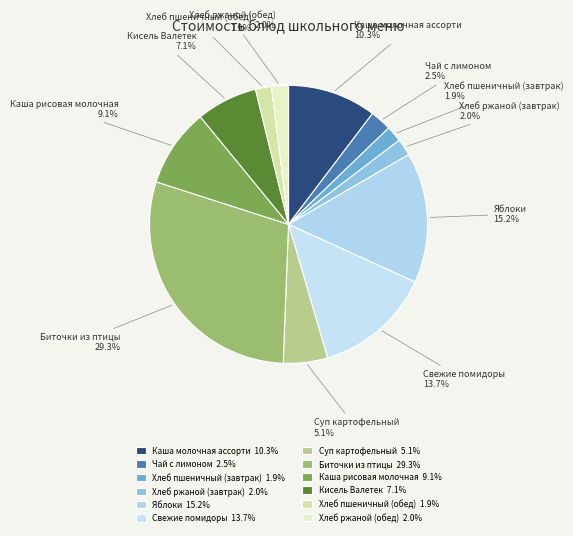

Approximately how many times larger is the value at Яблоки compared to Каша рисовая молочная?

1.7